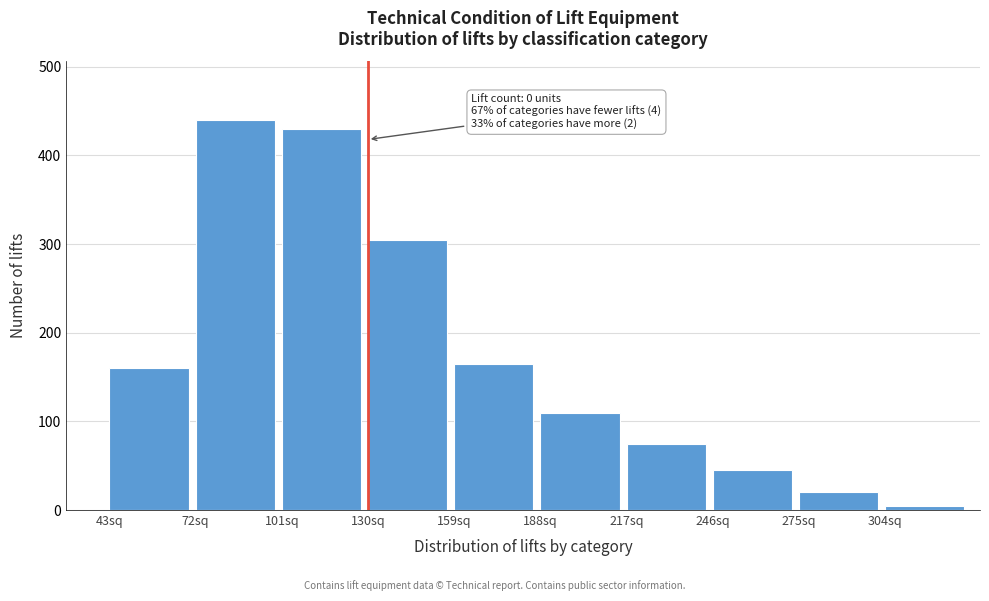

Reading left to right, extract all data points from this chart.

43sq=160	72sq=440	101sq=430	130sq=305	159sq=165	188sq=110	217sq=75	246sq=45	275sq=20	304sq=5